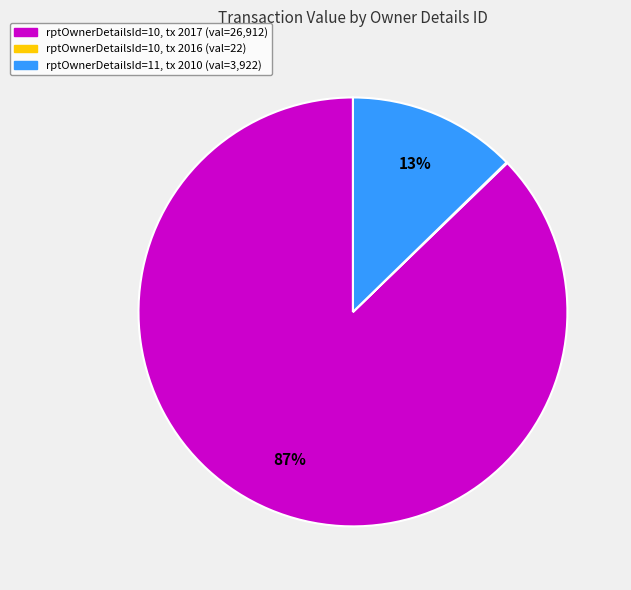

To the nearest percent, what is the average slice percentage?

33%